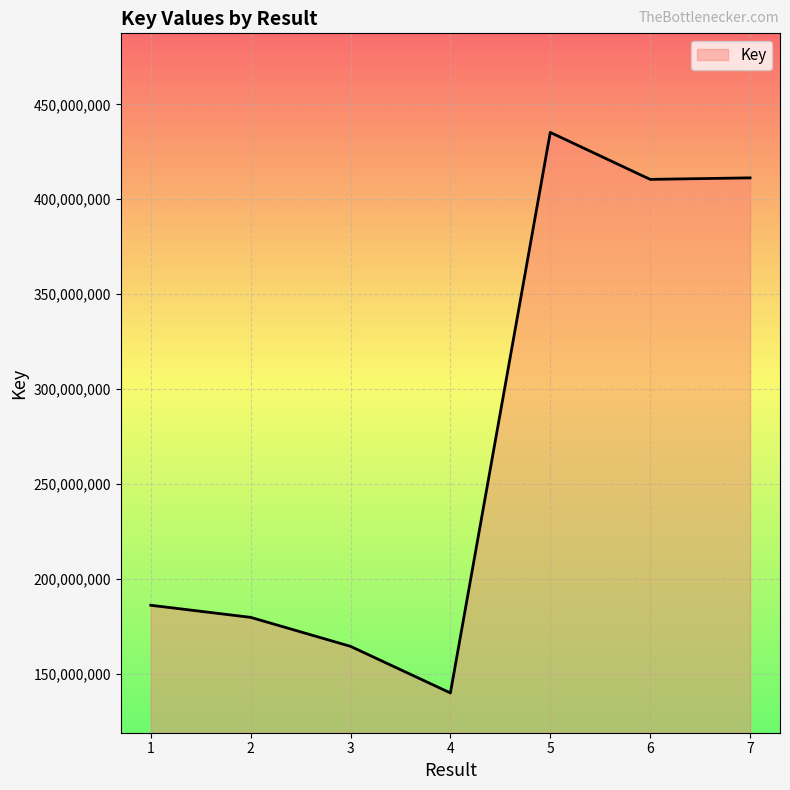

Between 3 and 6, which is larger?

6